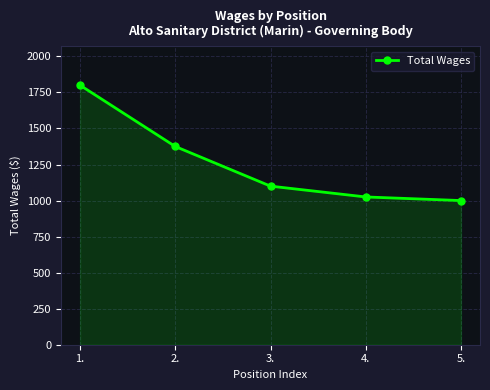

Where does the data first go above 1100?

1.